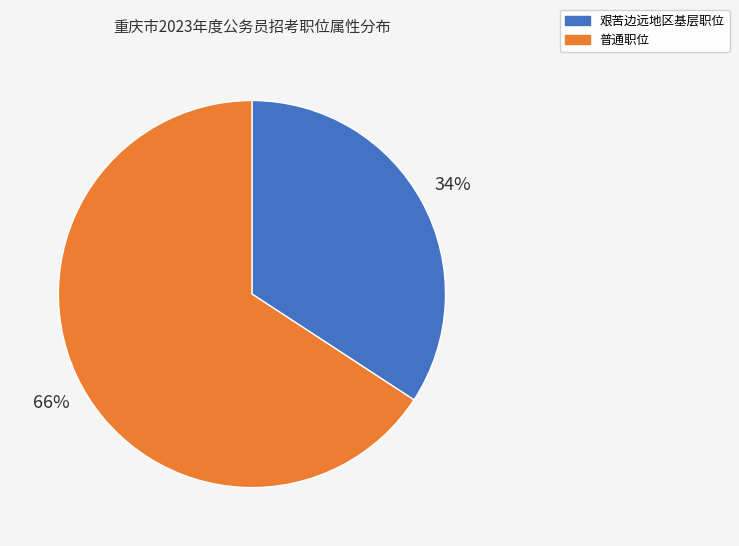

Rank the categories by value from highest to lowest.

普通职位, 艰苦边远地区基层职位